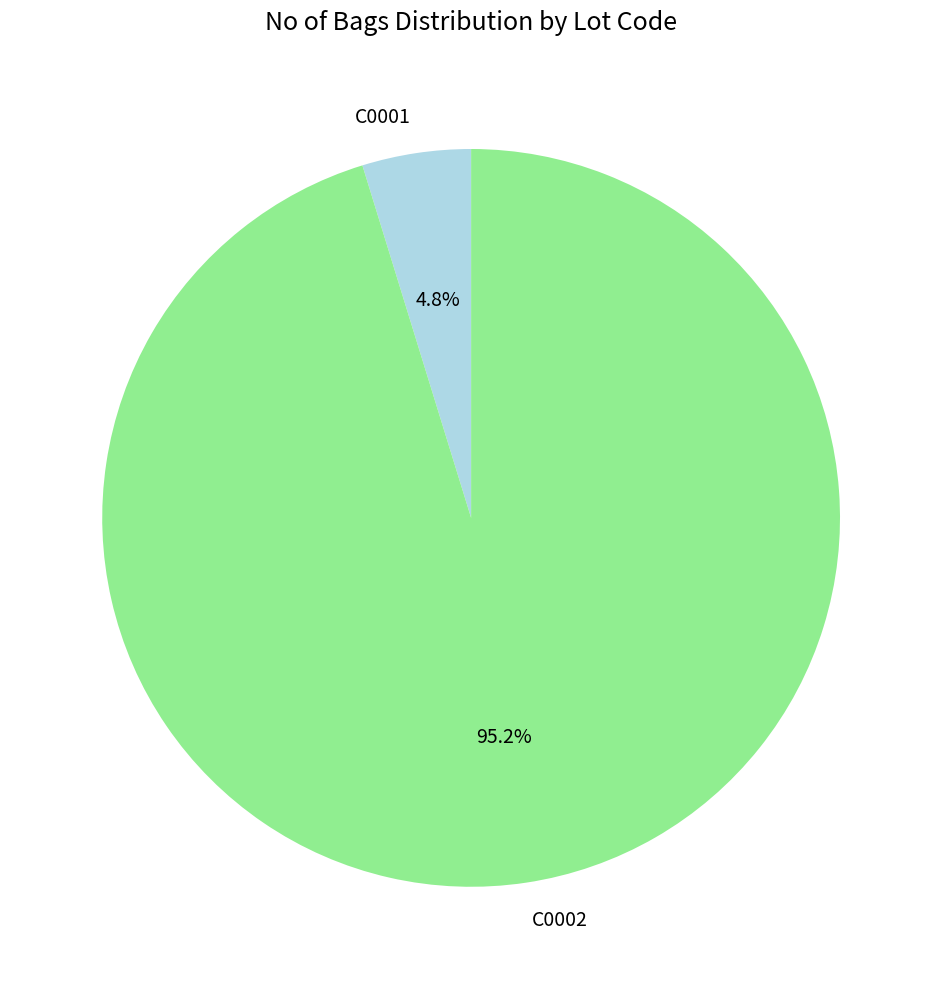

Which slice is the smallest?

C0001